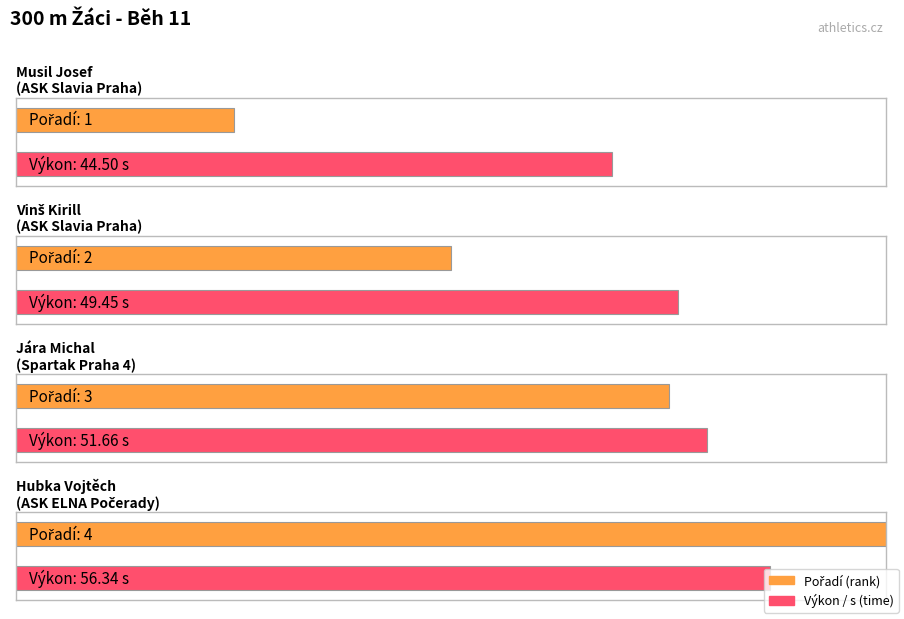

What position from the left is Vinš Kirill
(ASK Slavia Praha)?

2